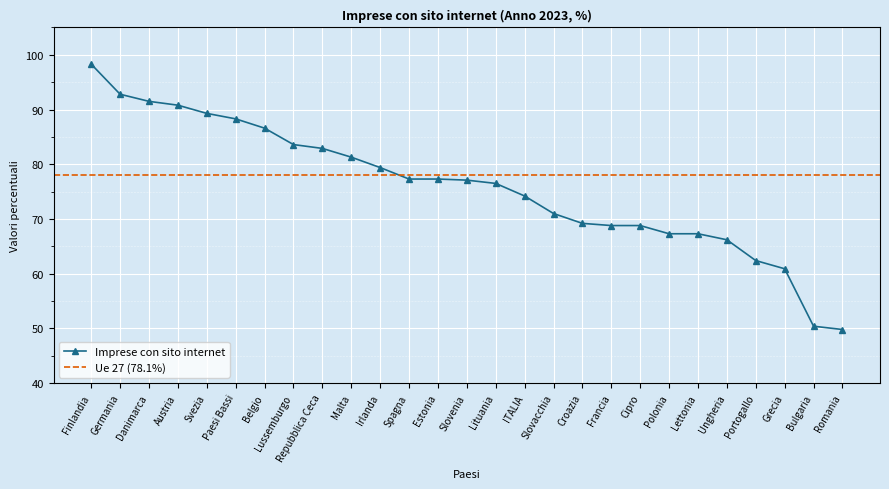

What is the value of the 20th point from the left?

68.8